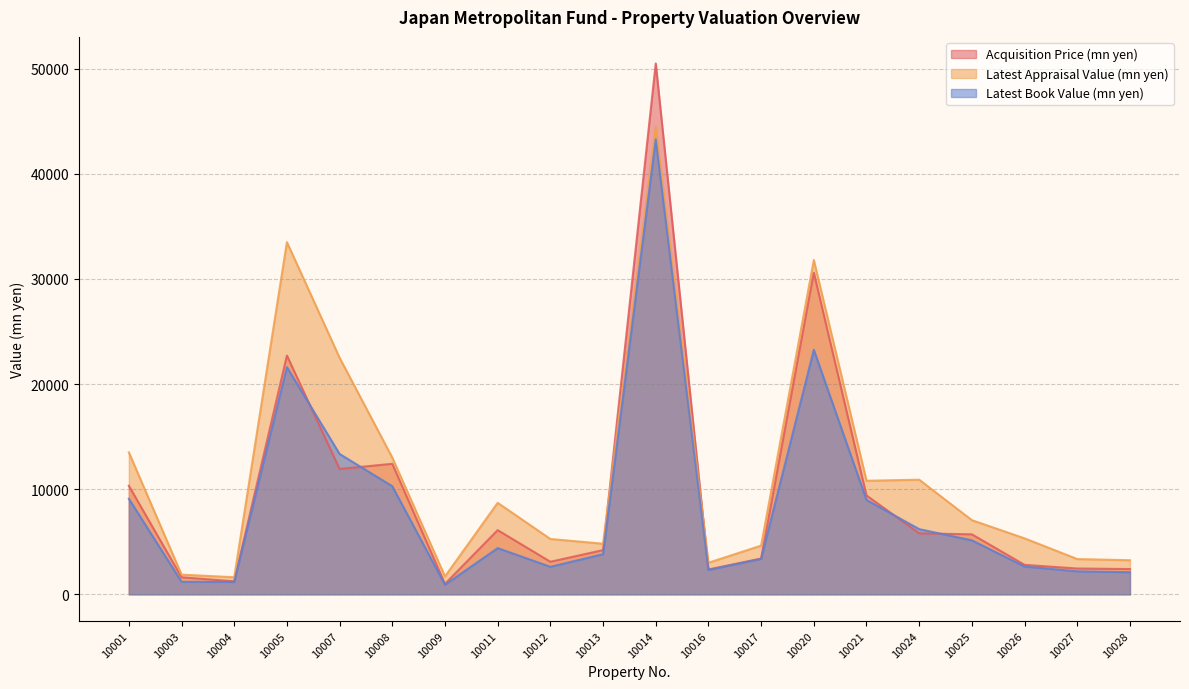

How many intersections are there between Latest Appraisal Value (mn yen) and Acquisition Price (mn yen)?

2